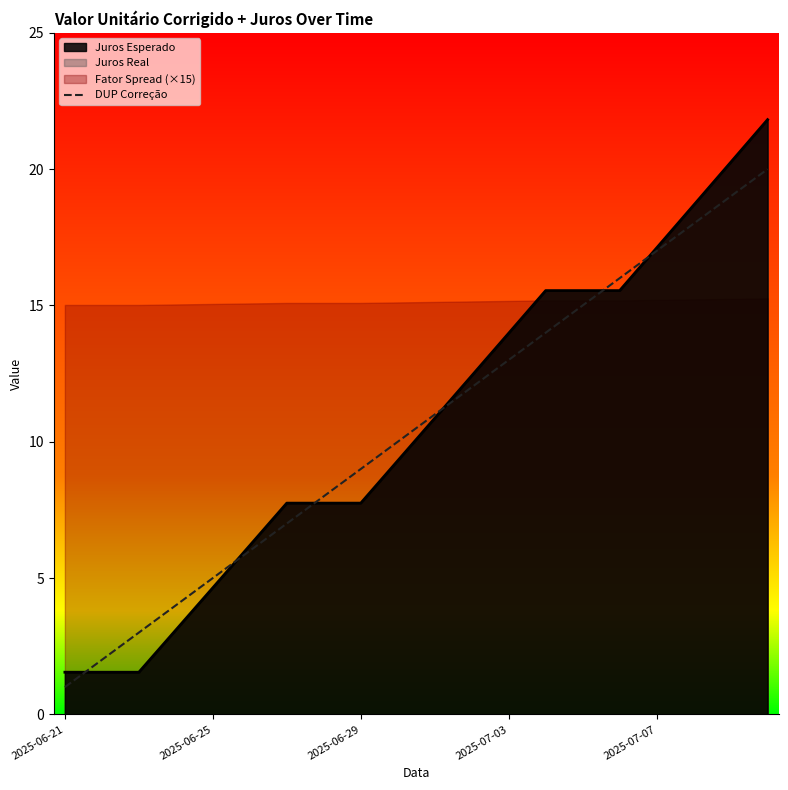

What is the highest value of the DUP Correção series?

20.0